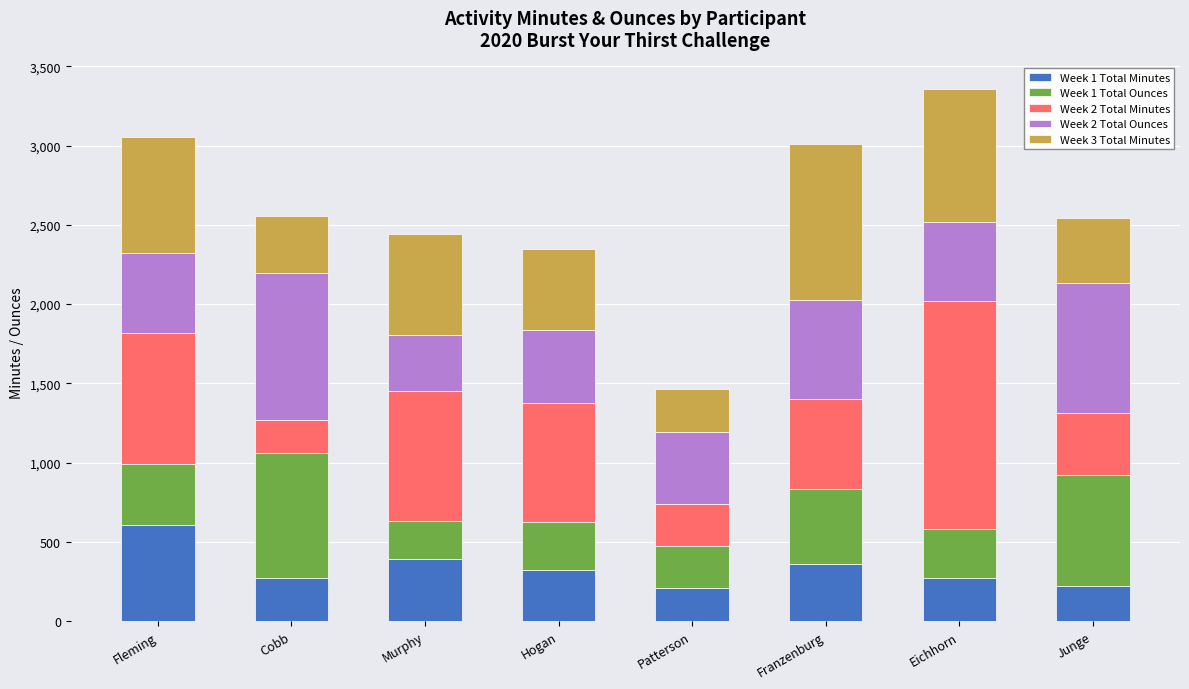

The Week 1 Total Minutes series shows 464 at Hogan. True or false?

False